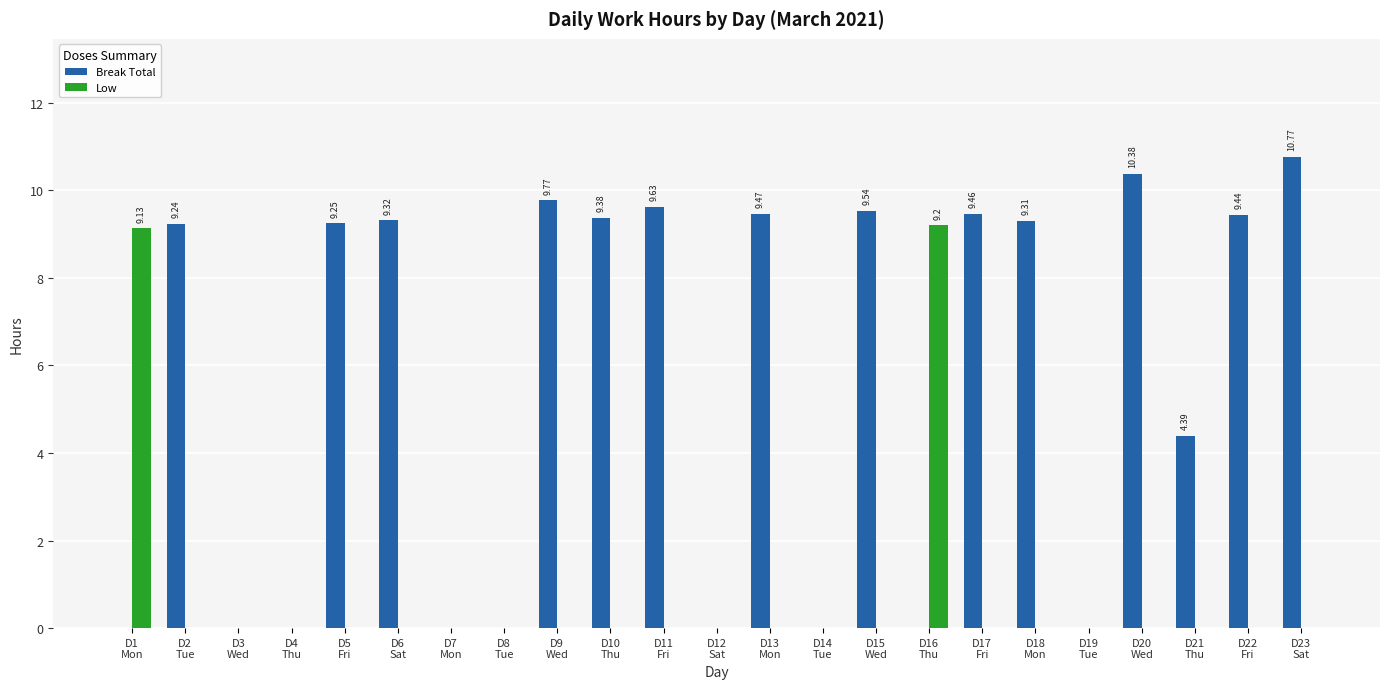

Are the bars horizontal?

No